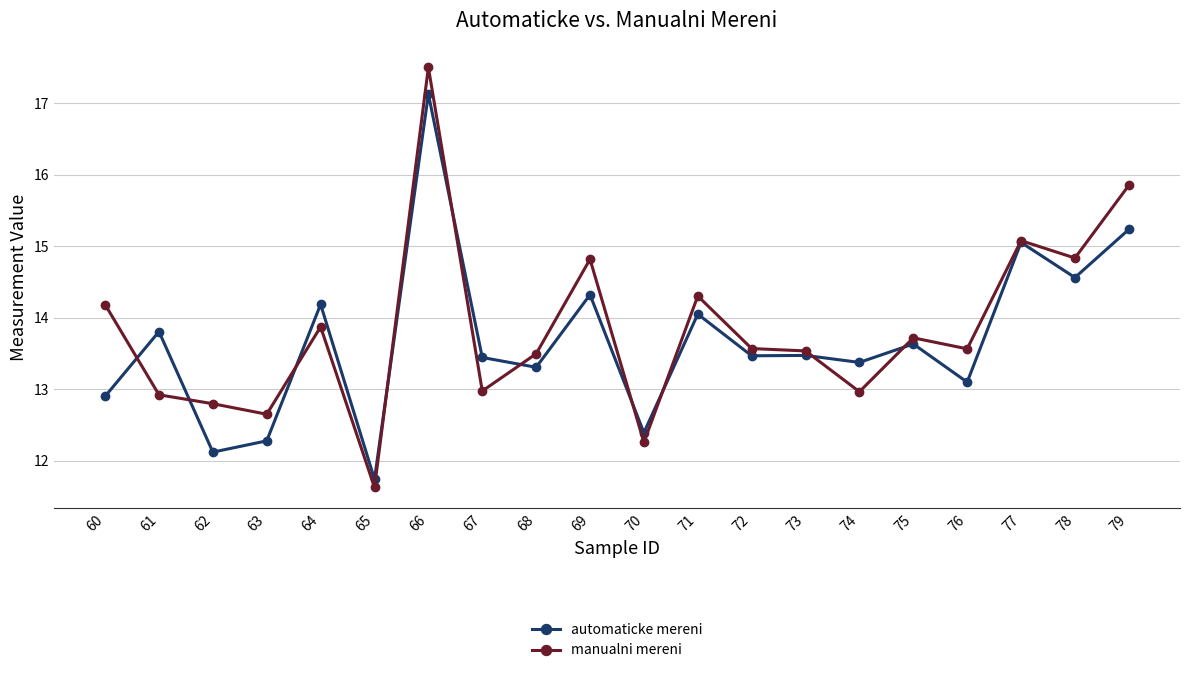

What is the spread (max minus min) of values at 78?

0.3